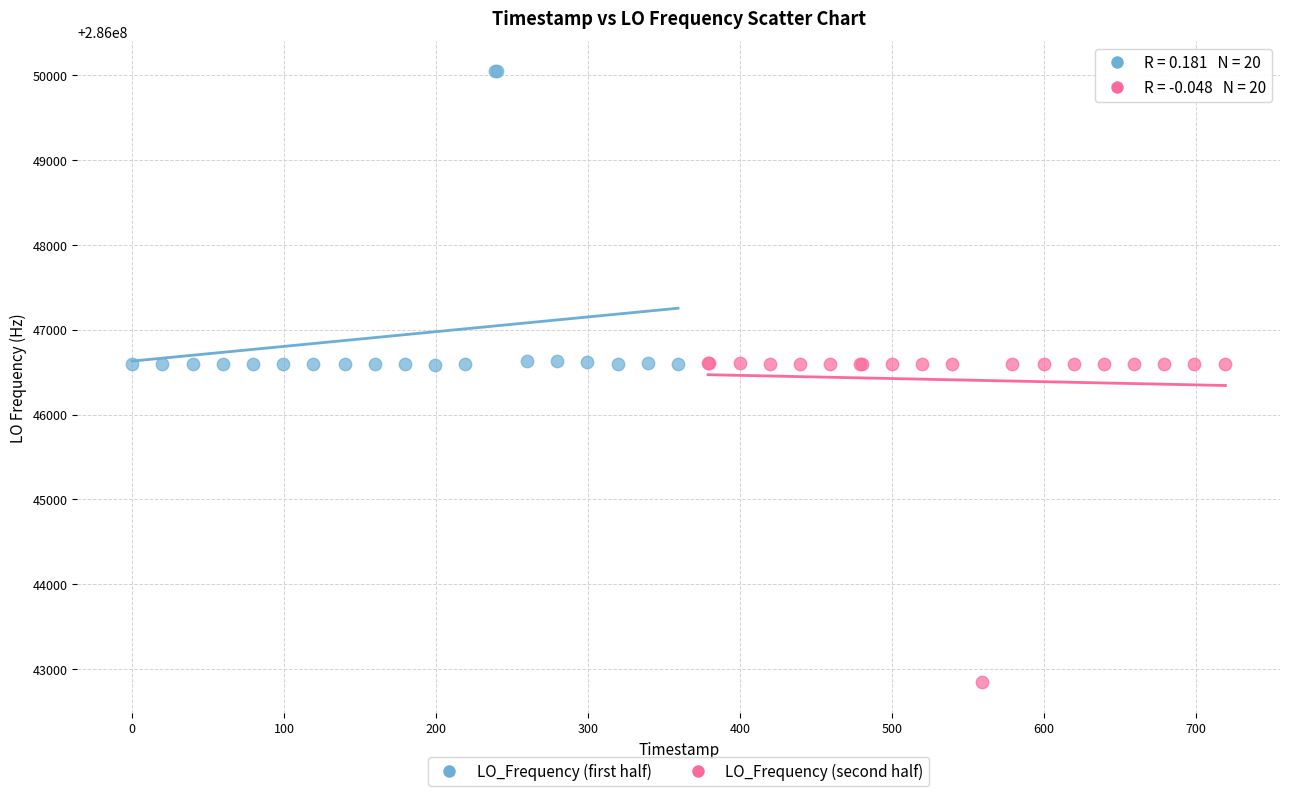

Which series reaches the minimum Y coordinate?

LO_Frequency (second half)